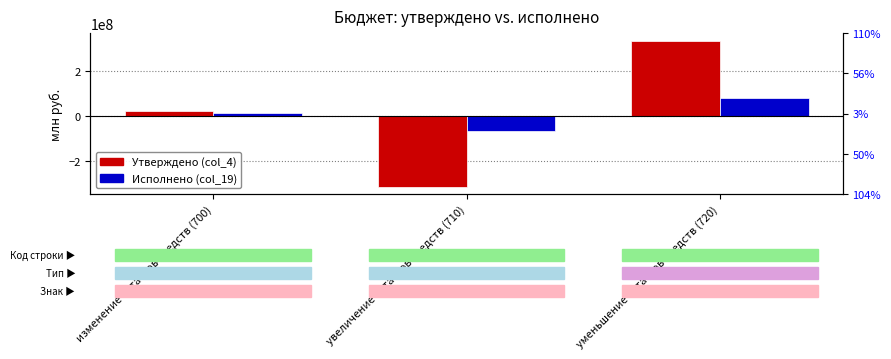

What is the difference between the maximum and minimum values in the Исполнено (col_19) series?

143650113.4